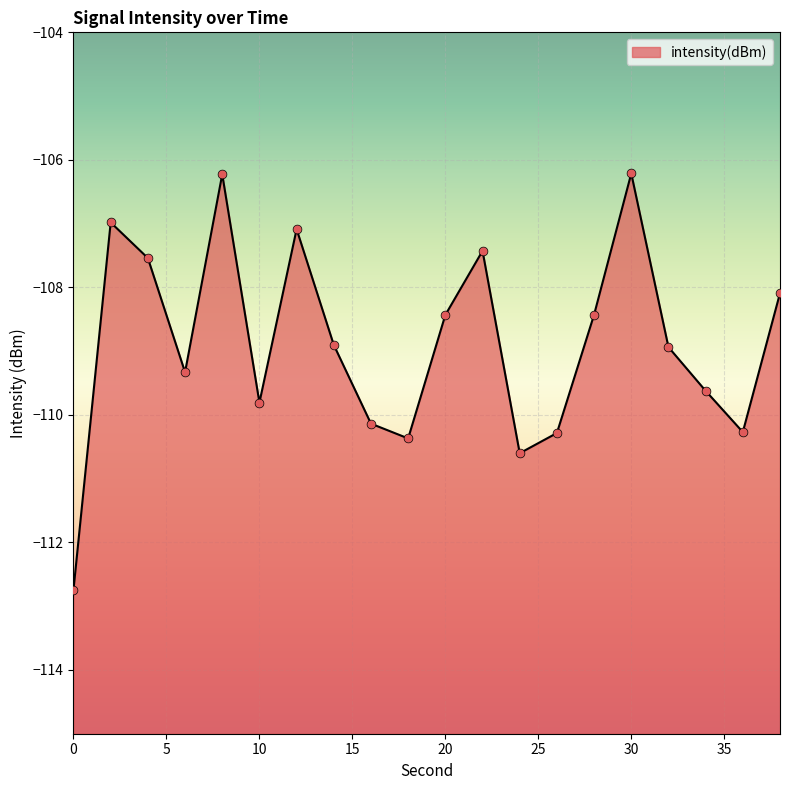

Between 28 and 12, which is larger?

12